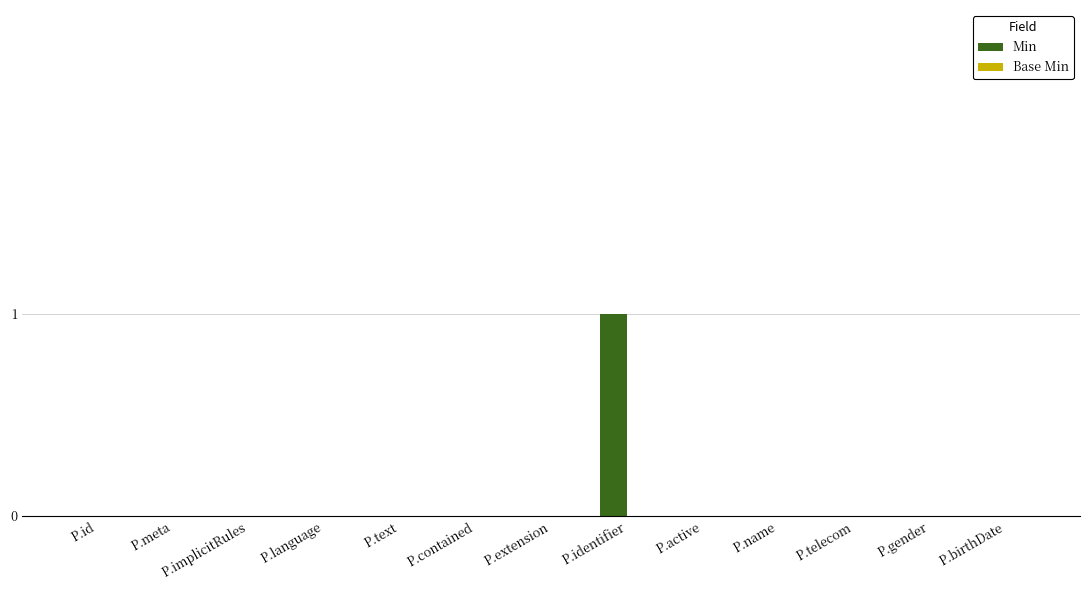

At which category does the chart reach its peak across all series?

P.identifier